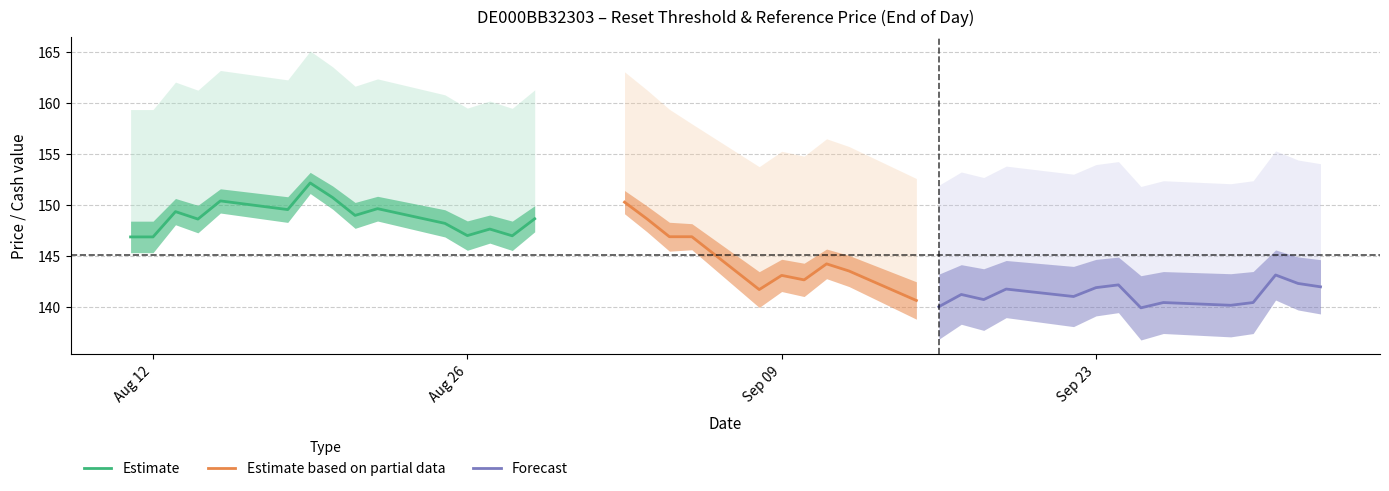

Which has a higher value, Reset threshold or 36?

Reset threshold